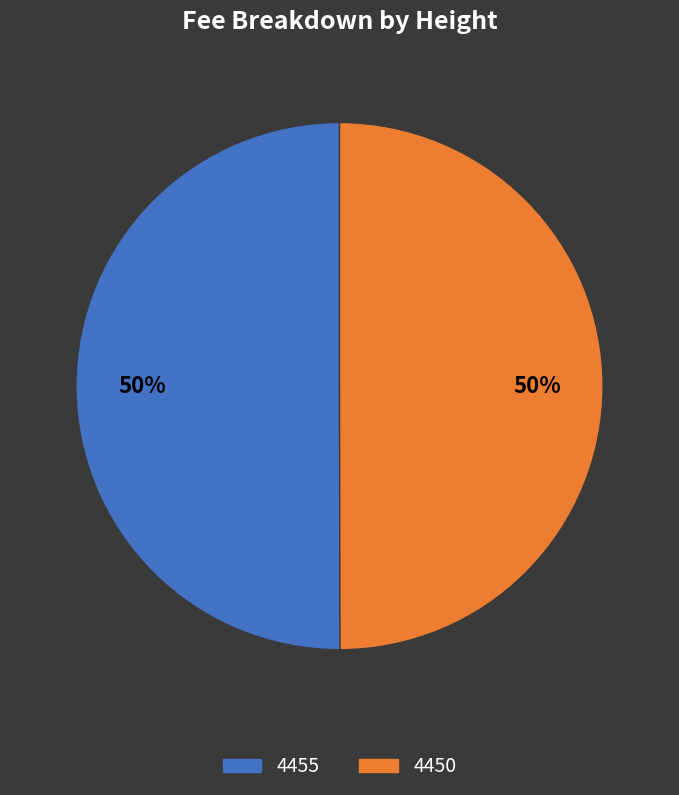

To the nearest percent, what is the combined percentage of 4450 and 4455?

100%